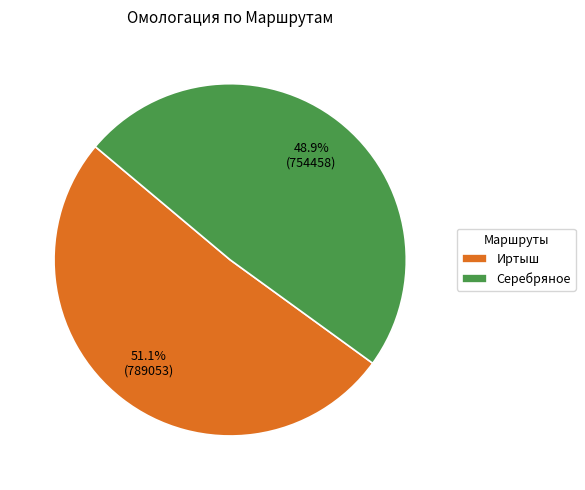

Count the number of slices in the pie.

2